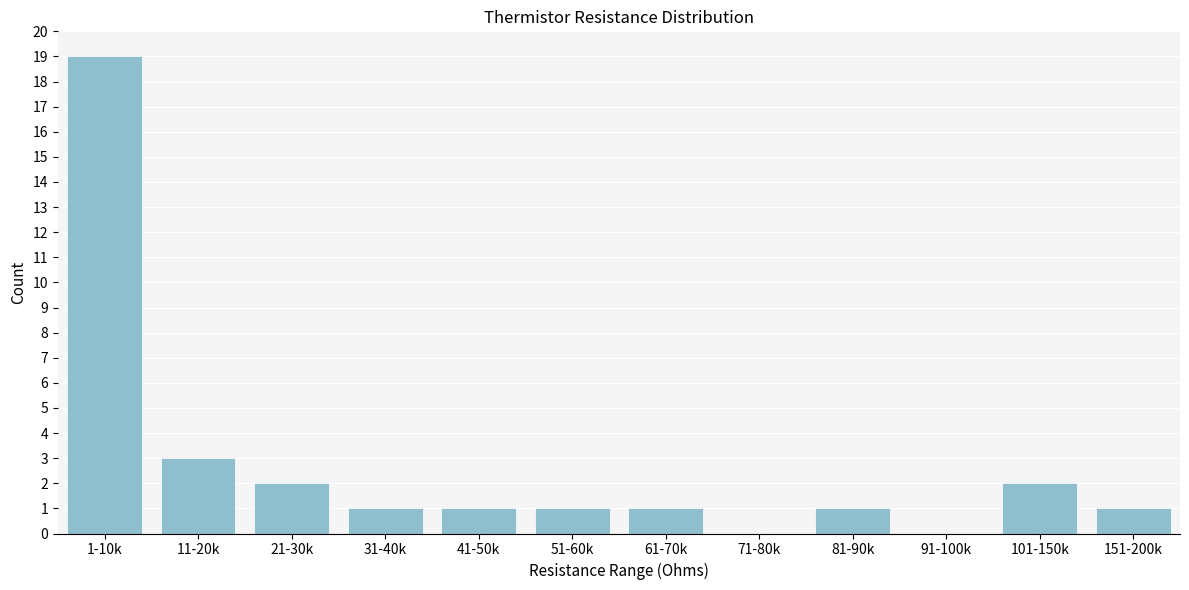

Reading right to left, extract all data points from this chart.

151-200k=1	101-150k=2	91-100k=0	81-90k=1	71-80k=0	61-70k=1	51-60k=1	41-50k=1	31-40k=1	21-30k=2	11-20k=3	1-10k=19